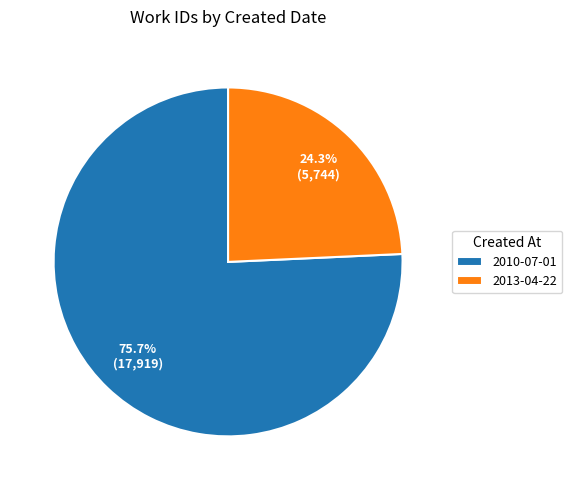

Count the number of slices in the pie.

2